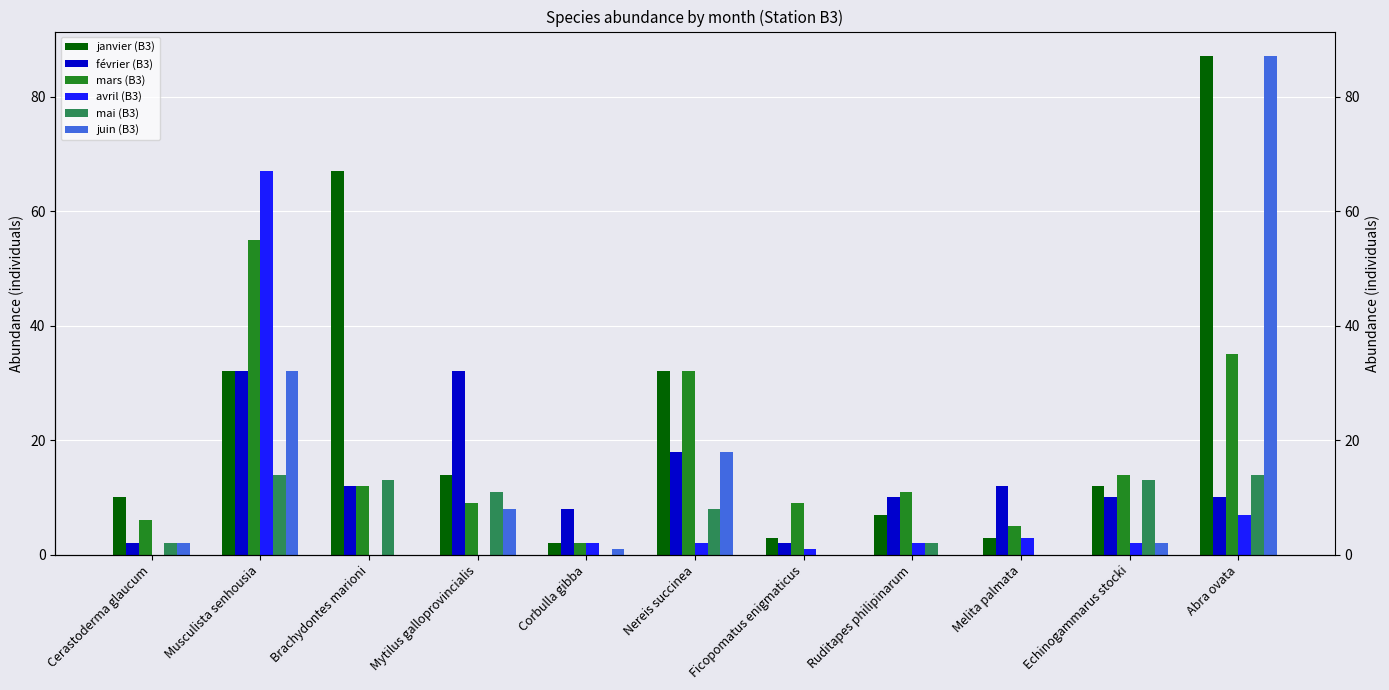

Where does the avril (B3) series first go above 2?

Musculista senhousia